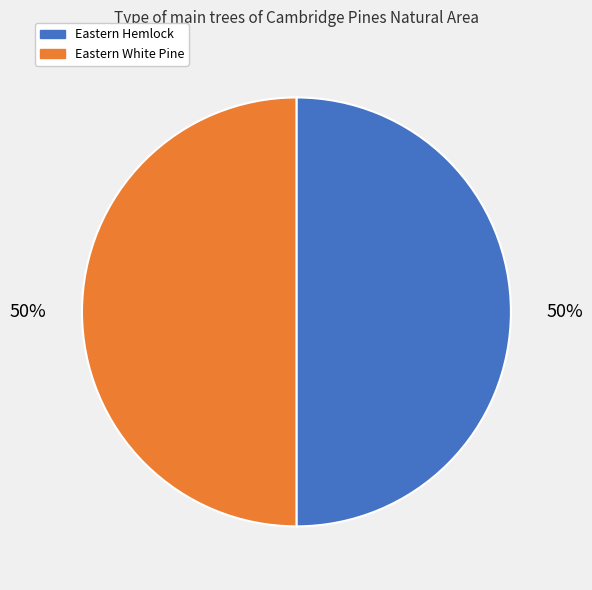

Approximately how many times larger is the value at Eastern Hemlock compared to Eastern White Pine?

1.0